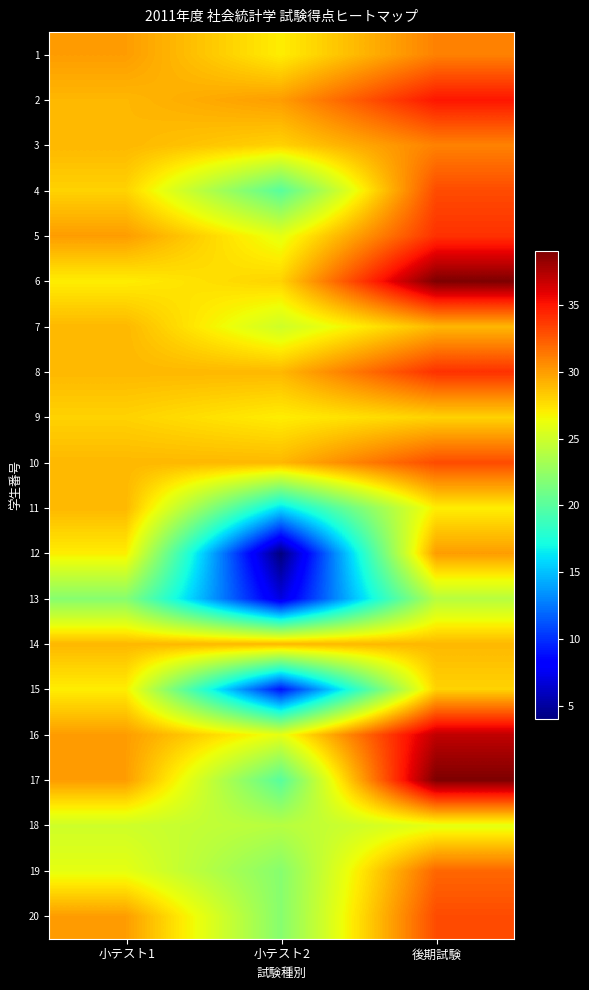

Reading right to left, transcribe all the data shown in this chart.

1: 後期試験=31	小テスト2=27	小テスト1=30
2: 後期試験=35	小テスト2=30	小テスト1=29
3: 後期試験=31	小テスト2=28	小テスト1=29
4: 後期試験=33	小テスト2=20	小テスト1=28
5: 後期試験=34	小テスト2=26	小テスト1=30
6: 後期試験=39	小テスト2=28	小テスト1=27
7: 後期試験=29	小テスト2=25	小テスト1=29
8: 後期試験=34	小テスト2=29	小テスト1=29
9: 後期試験=28	小テスト2=27	小テスト1=28
10: 後期試験=33	小テスト2=29	小テスト1=29
11: 後期試験=27	小テスト2=16	小テスト1=29
12: 後期試験=30	小テスト2=4	小テスト1=27
13: 後期試験=24	小テスト2=7	小テスト1=22
14: 後期試験=29	小テスト2=29	小テスト1=29
15: 後期試験=28	小テスト2=9	小テスト1=27
16: 後期試験=37	小テスト2=26	小テスト1=30
17: 後期試験=39	小テスト2=20	小テスト1=30
18: 後期試験=26	小テスト2=24	小テスト1=25
19: 後期試験=32	小テスト2=22	小テスト1=26
20: 後期試験=33	小テスト2=22	小テスト1=30